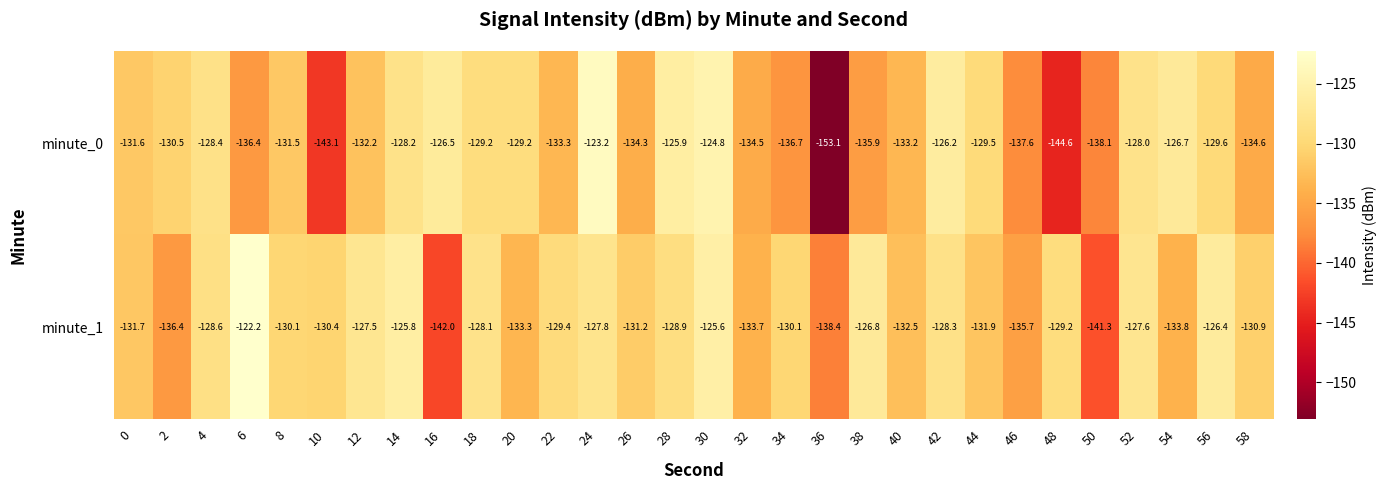

How many categories are shown in the chart?

30